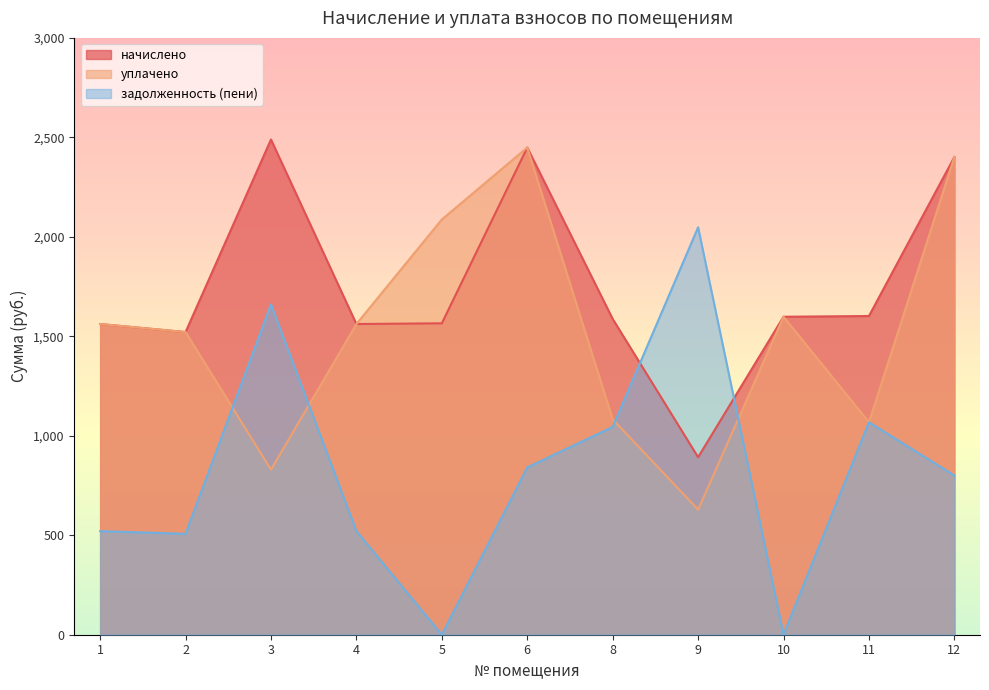

Which series has the largest total across all categories?

начислено